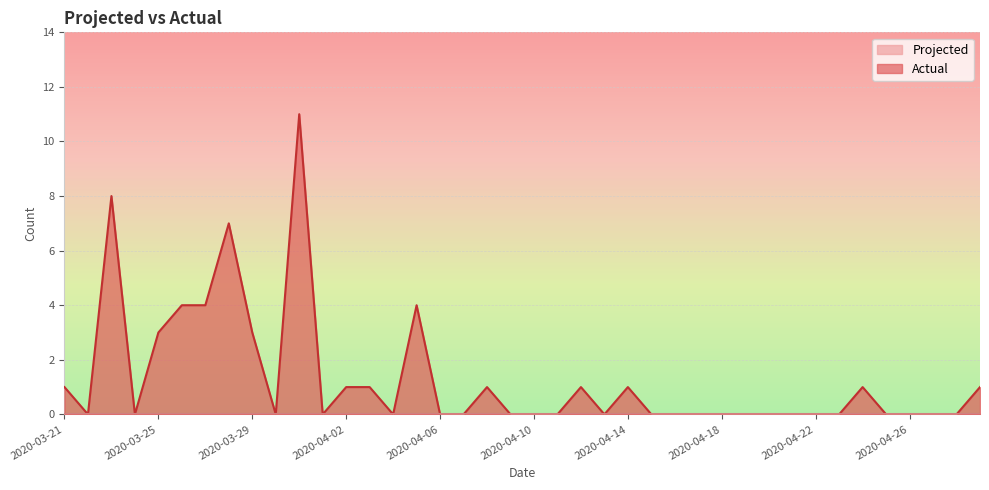

Where is the first local maximum?

2020-03-23